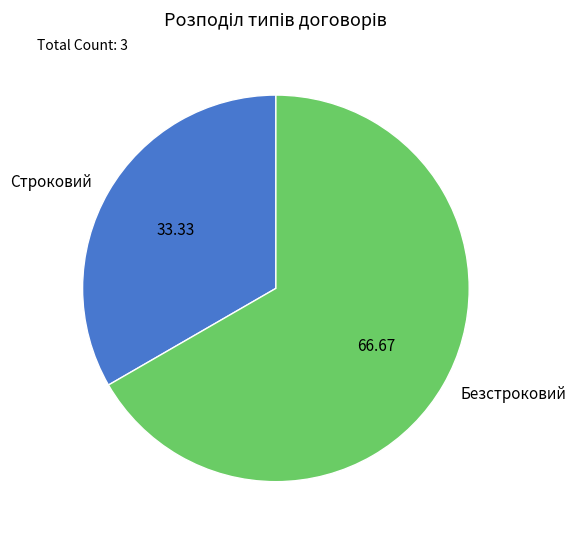

Do Безстроковий and Строковий together represent more than half of the pie?

Yes